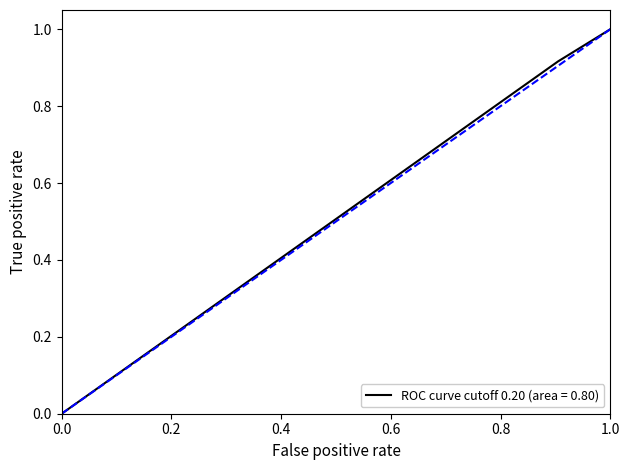

What is the average value?

0.6